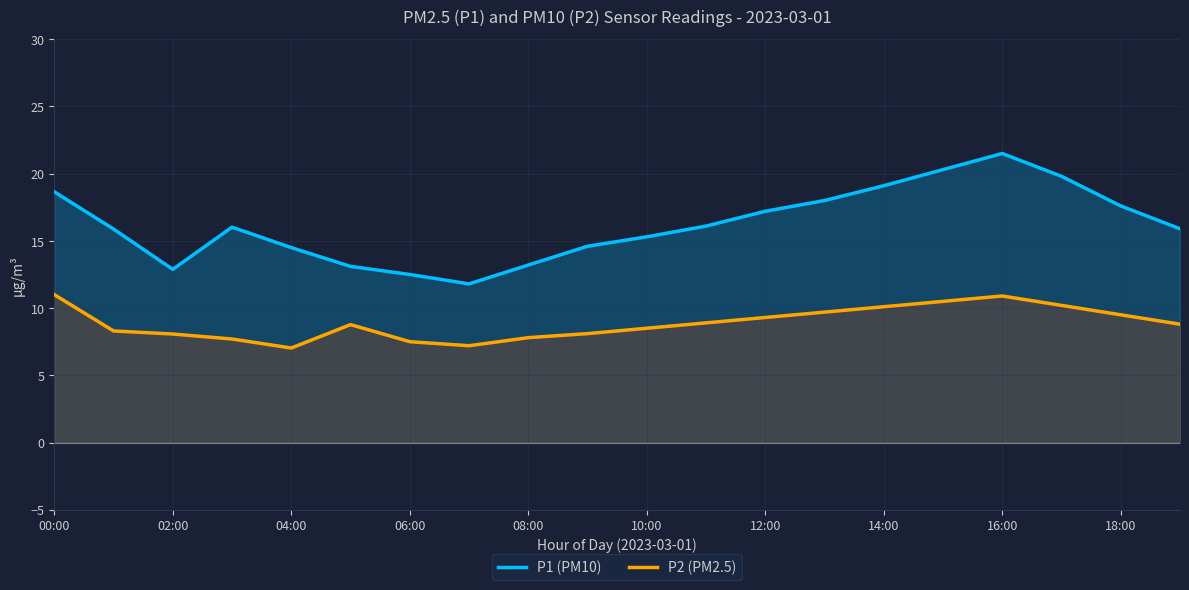

In P1 (PM10), how many points are lower than both neighbors (excluding endpoints)?

2